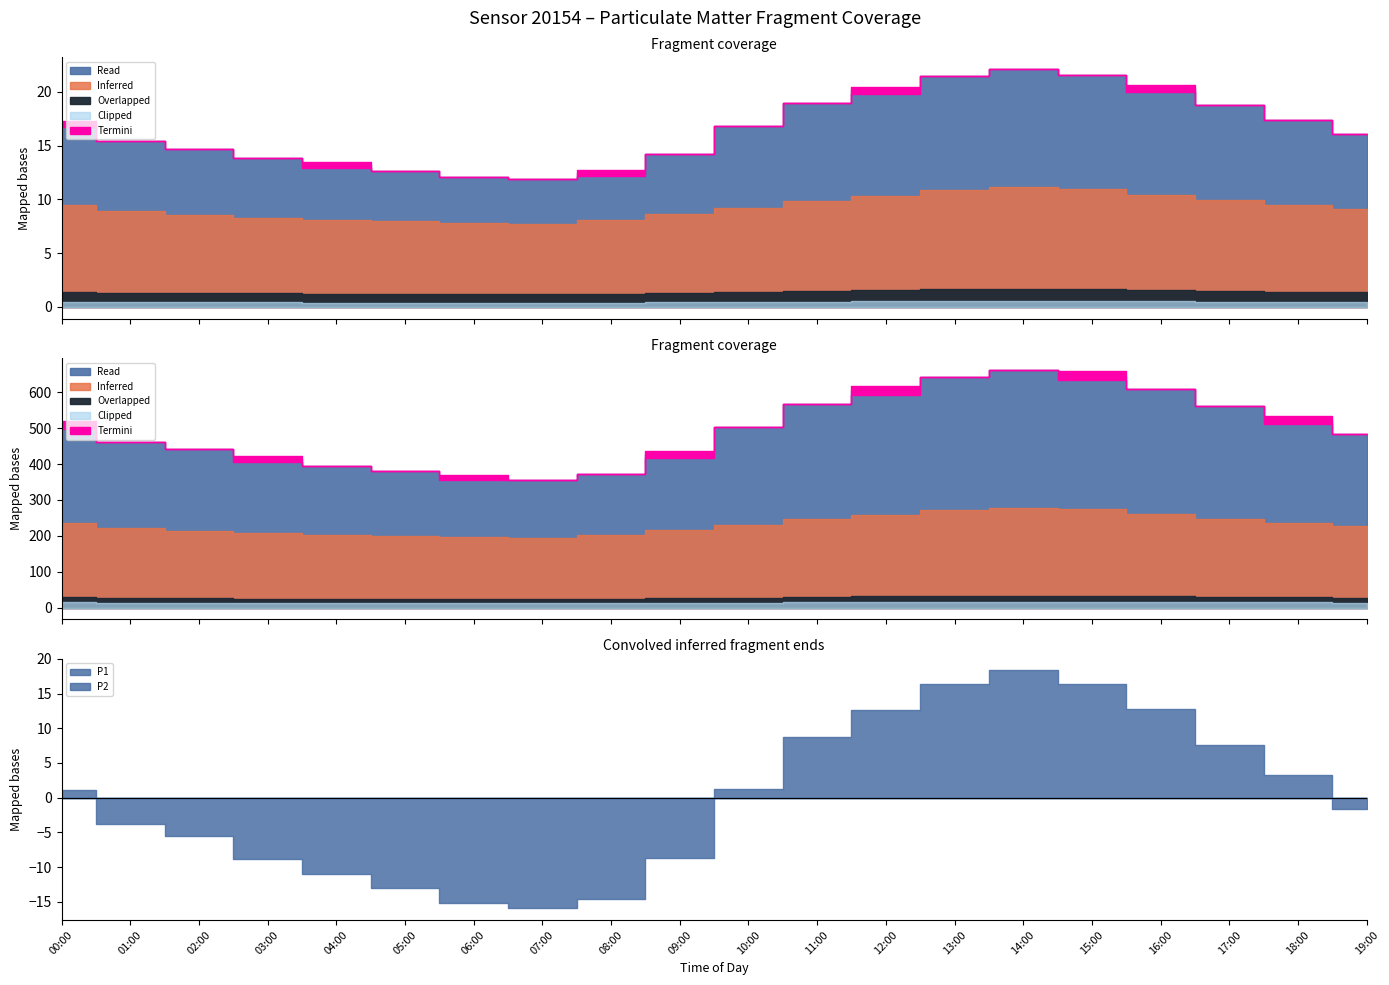

What is the difference between the maximum and minimum values in the P2 series?

3.4